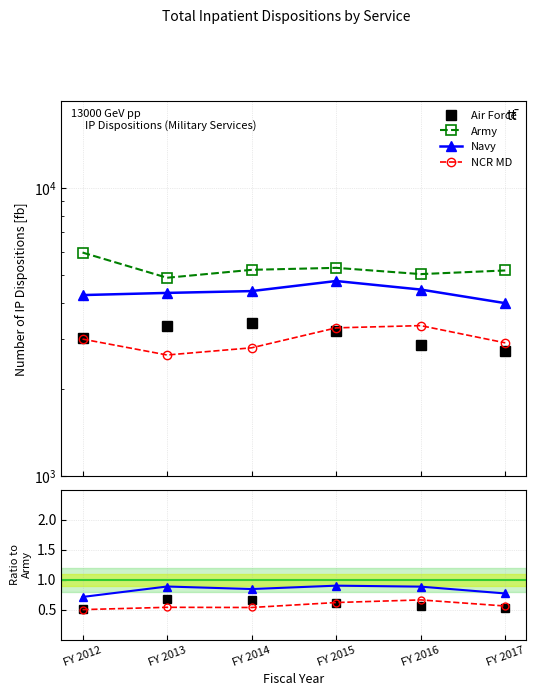

What is the difference between the highest and lowest values at FY 2017?

5166.5